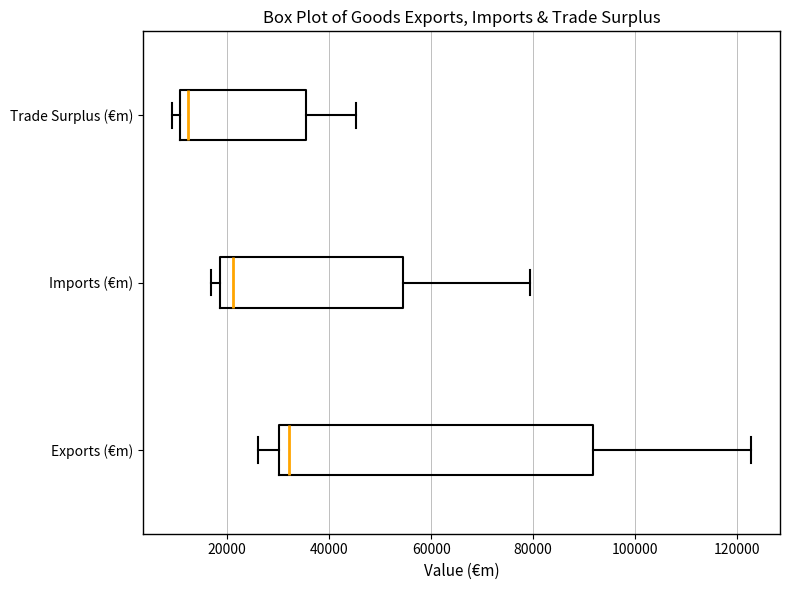

Which box's median line is the furthest to the right?

Exports (€m)